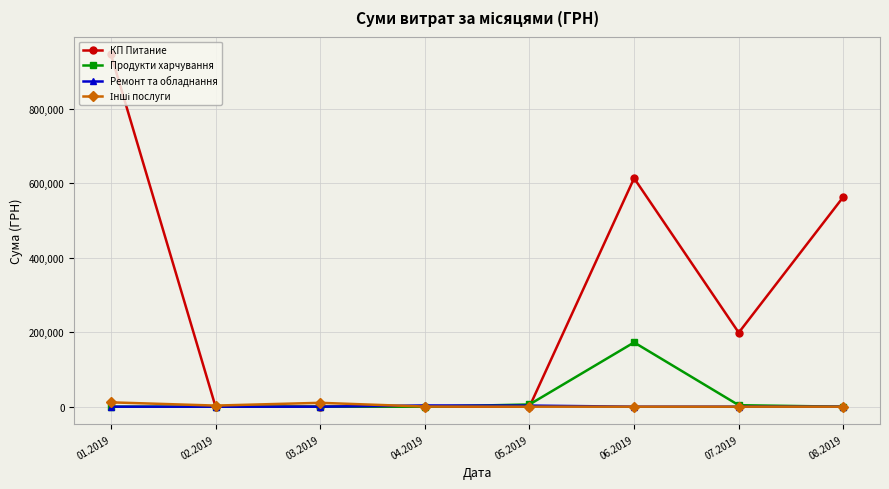

Between 04.2019 and 08.2019, which series saw the biggest shift?

КП Питание